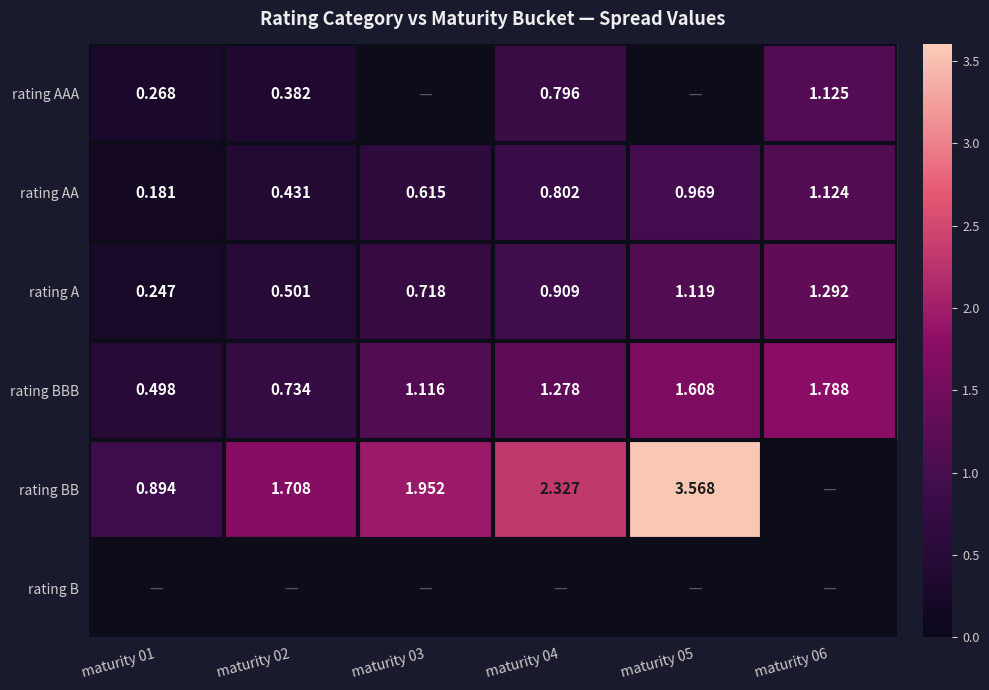

At which label does rating BB reach its peak?

maturity 05